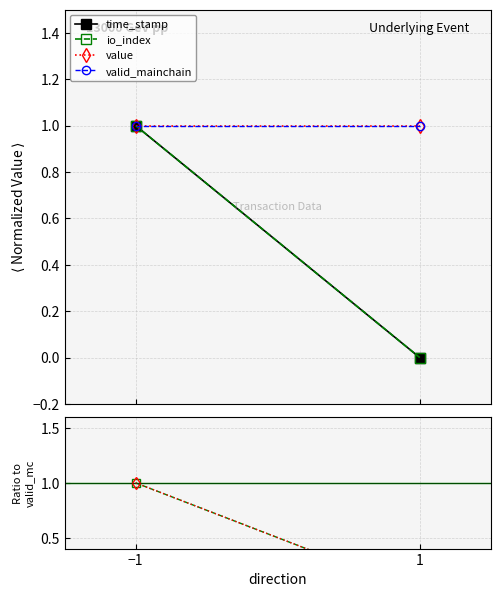

What is the sum of all io_index values?

1